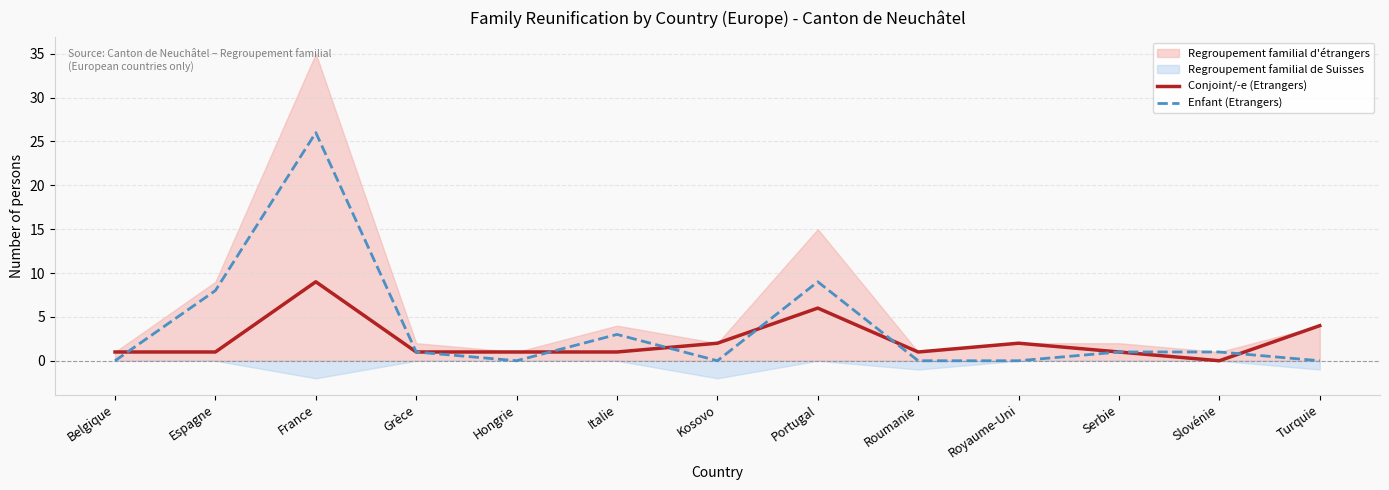

What is the average value of the Conjoint/-e (Etrangers) series?

2